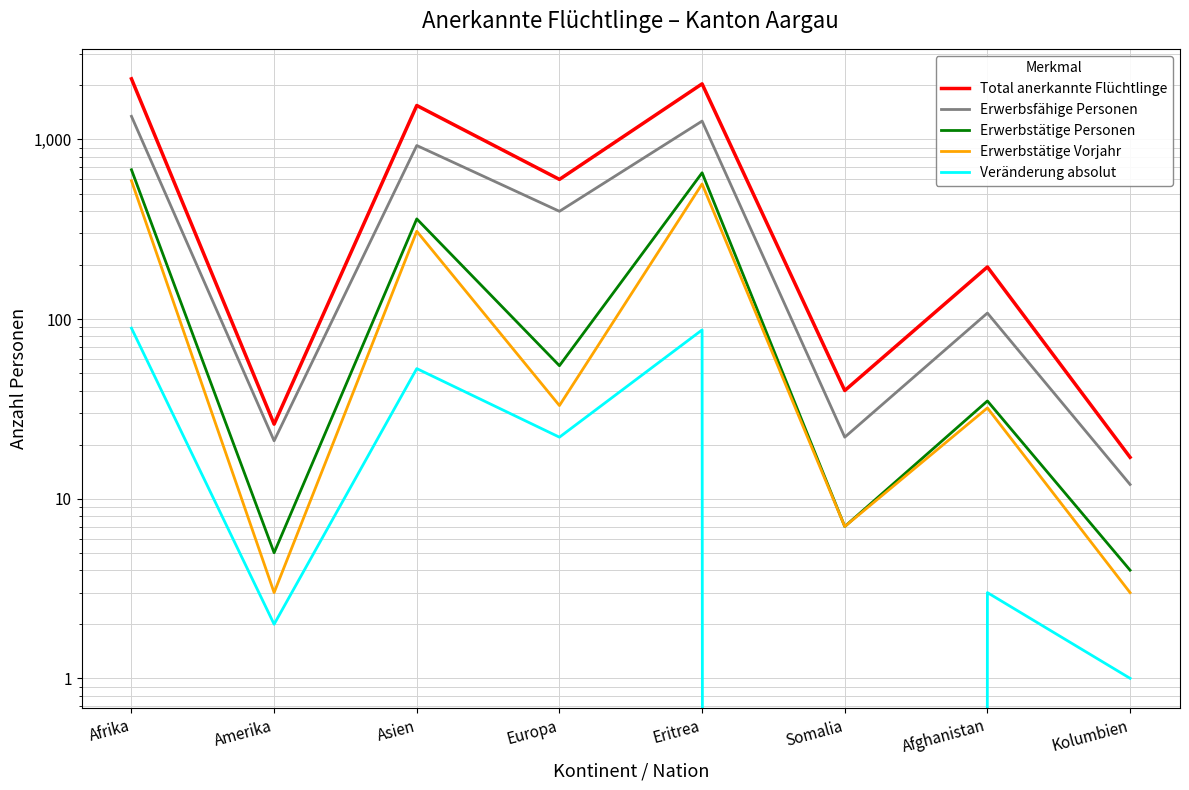

Reading right to left, what are all the values shown in this chart?

Total anerkannte Flüchtlinge: Kolumbien=17	Afghanistan=195	Somalia=40	Eritrea=2039	Europa=599	Asien=1545	Amerika=26	Afrika=2175
Erwerbsfähige Personen: Kolumbien=12	Afghanistan=108	Somalia=22	Eritrea=1265	Europa=398	Asien=925	Amerika=21	Afrika=1345
Erwerbstätige Personen: Kolumbien=4	Afghanistan=35	Somalia=7	Eritrea=652	Europa=55	Asien=361	Amerika=5	Afrika=678
Erwerbstätige Vorjahr: Kolumbien=3	Afghanistan=32	Somalia=7	Eritrea=565	Europa=33	Asien=308	Amerika=3	Afrika=589
Veränderung absolut: Kolumbien=1	Afghanistan=3	Somalia=0	Eritrea=87	Europa=22	Asien=53	Amerika=2	Afrika=89